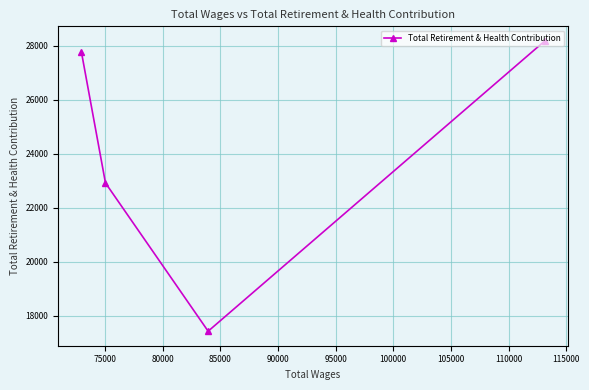

What is the minimum value shown in the chart?

17419